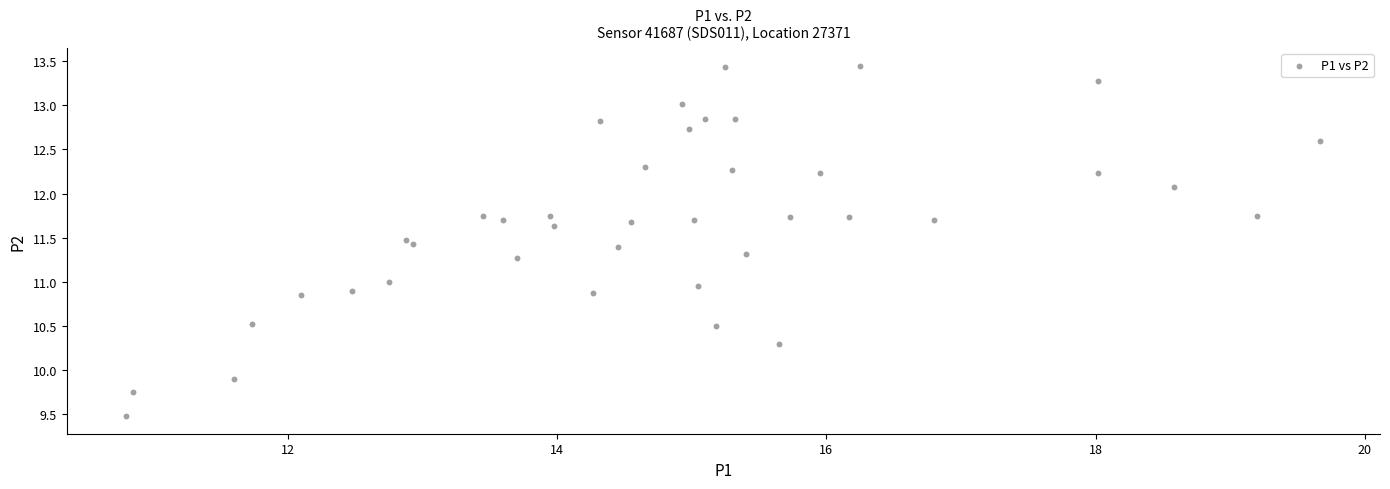

What is the range of X values (max minus min)?

8.9